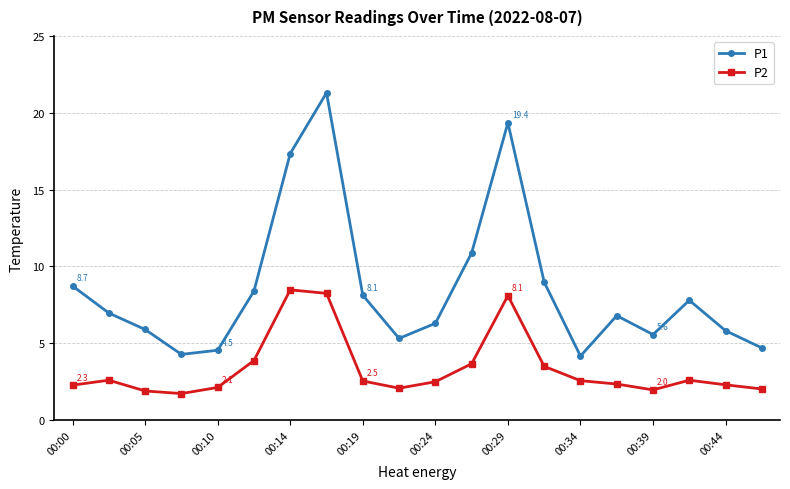

Which series has the widest spread of values?

P1